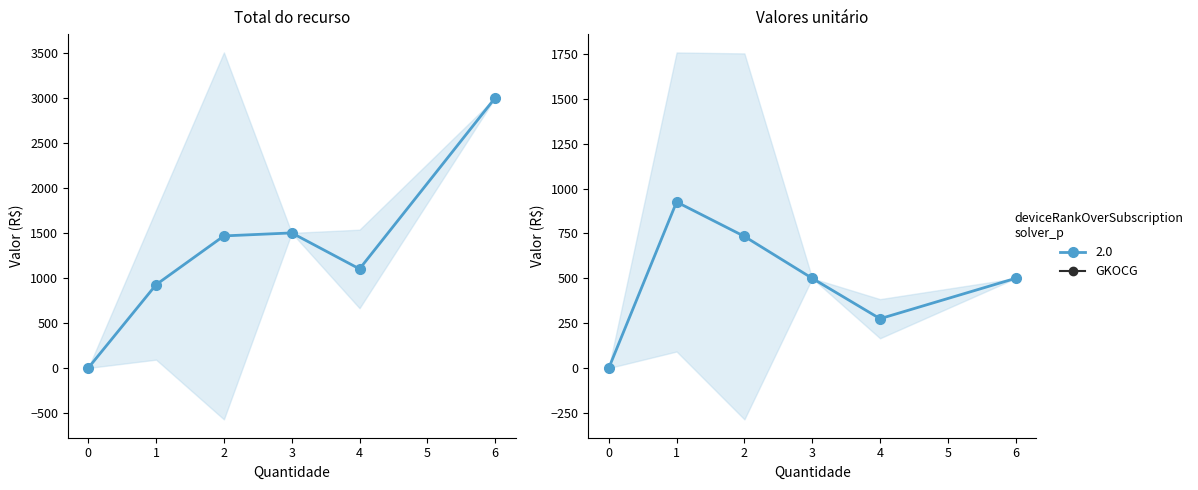

Rank the series at 2 from highest to lowest value.

Total do recurso, Valores unitário